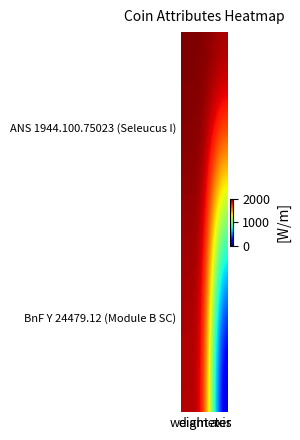

Reading left to right, list all the values displayed in this chart.

ANS 1944.100.75023 (Seleucus I): weight=2000.0	diameter=2000.0	axis=2000.0
BnF Y 24479.12 (Module B SC): weight=1901.7	diameter=1900.0	axis=0.0